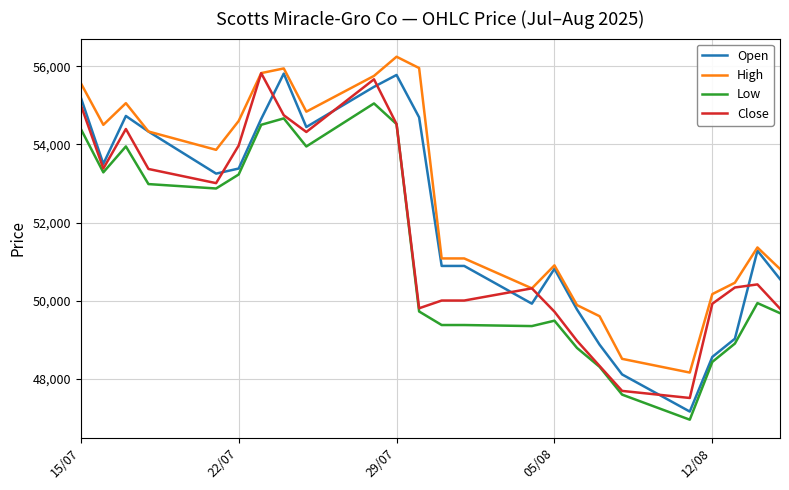

What is the minimum value for High?

48160